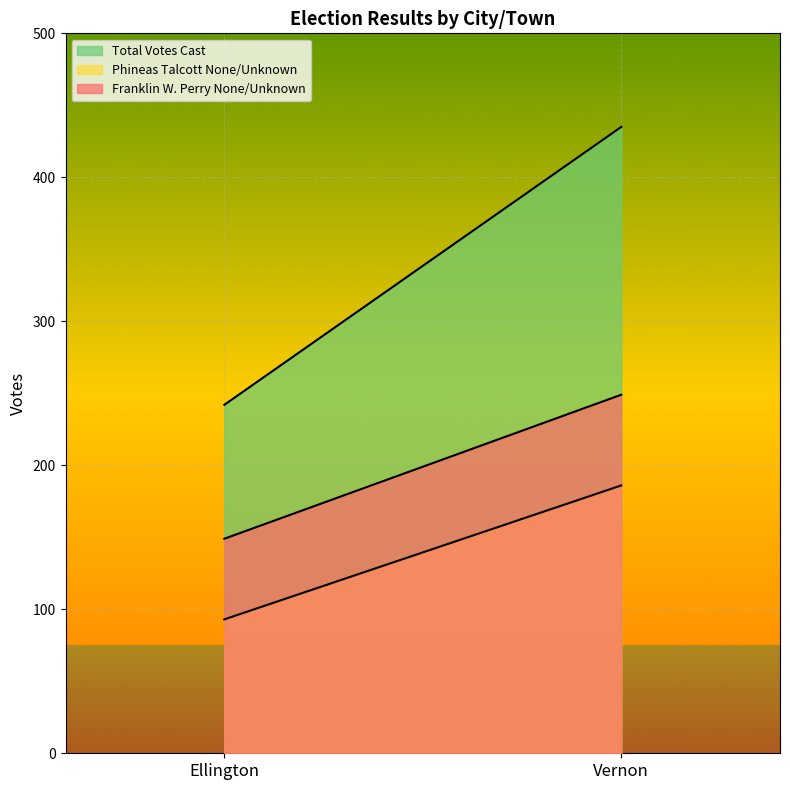

What is the average value of the Phineas Talcott None/Unknown series?

140